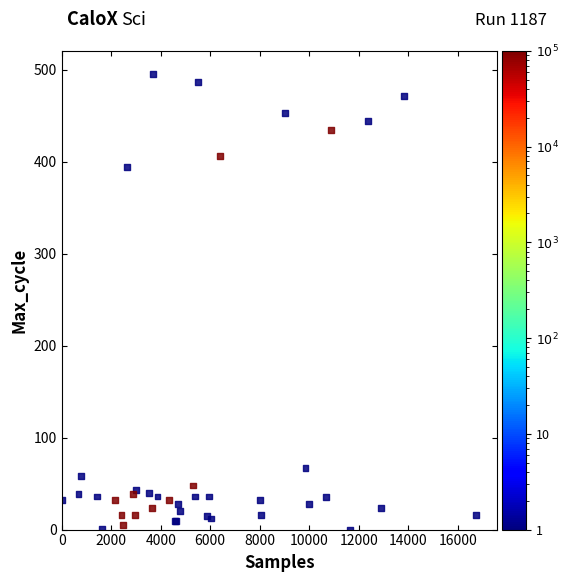

What Y value in the scatter plot is closest to 248?

394